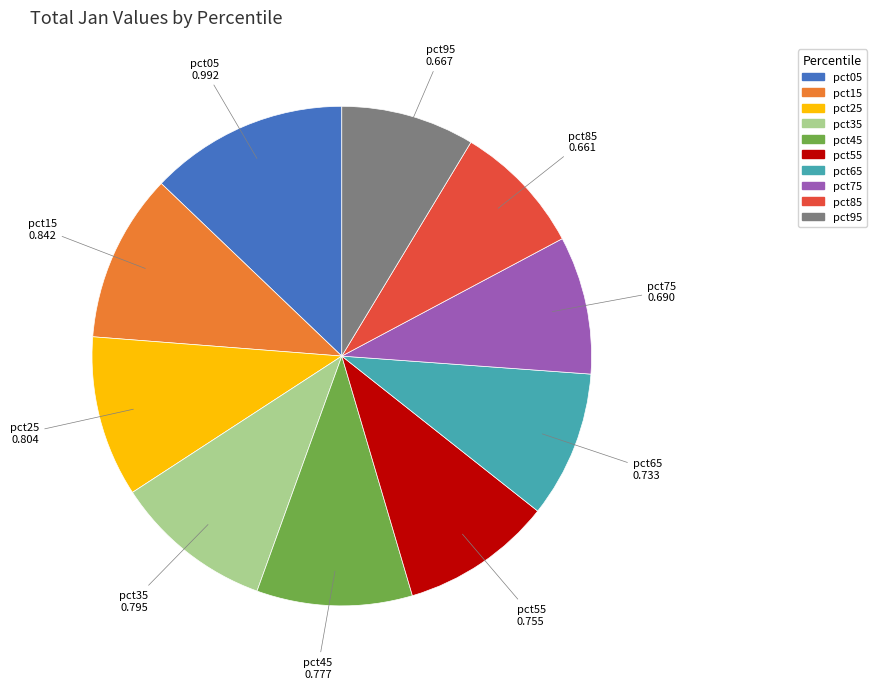

Do pct85 and pct95 together represent more than half of the pie?

No